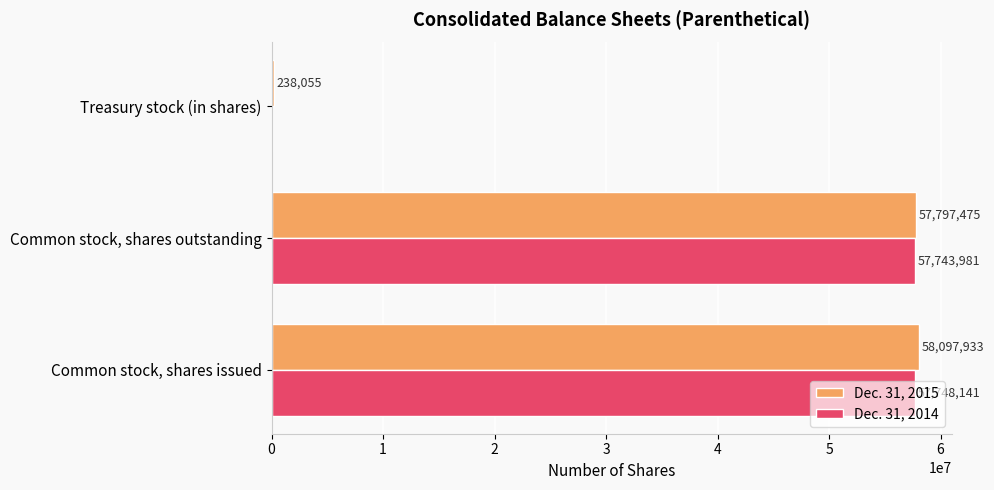

What is the sum of the Dec. 31, 2014 values at Treasury stock (in shares) and Common stock, shares outstanding?

57743981